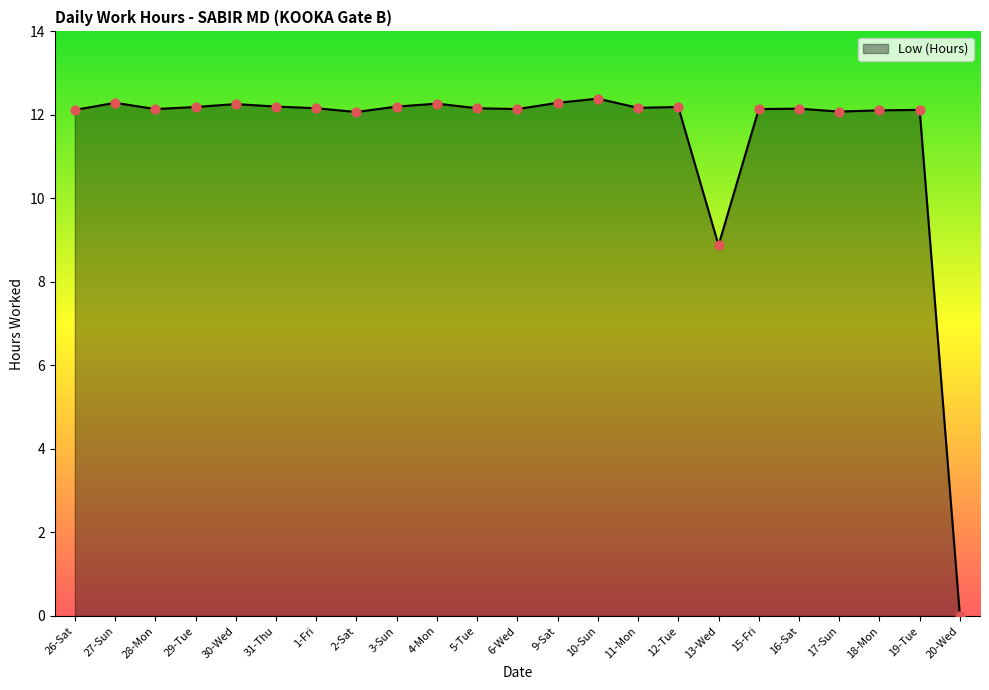

What is the change in value from 27-Sun to 16-Sat?

-0.1